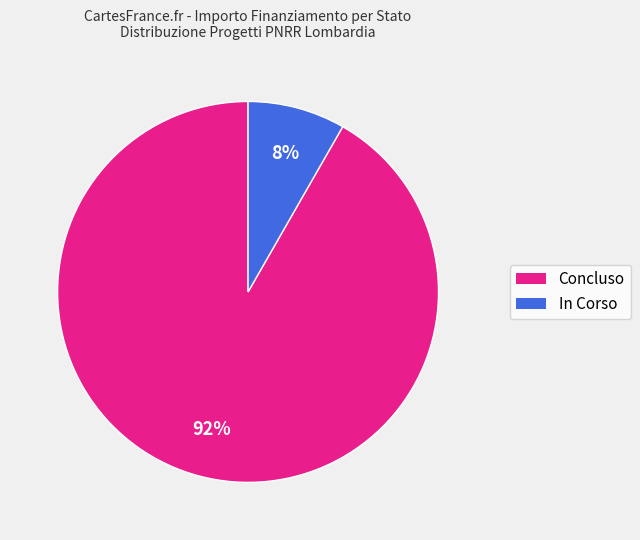

Does any single category account for the majority?

Yes